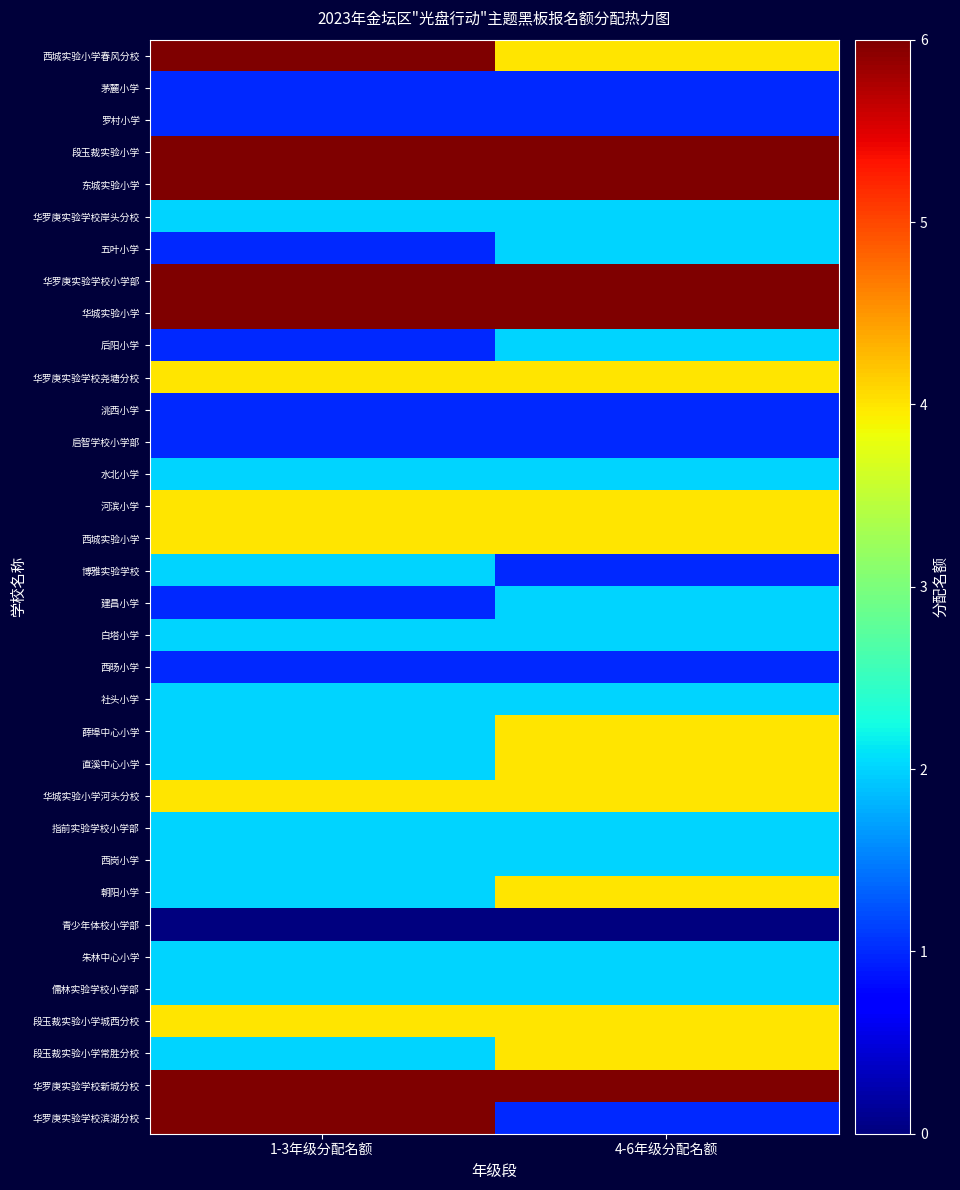

Reading right to left, transcribe all the data shown in this chart.

西城实验小学春风分校: 4-6年级分配名额=4	1-3年级分配名额=6
茅麓小学: 4-6年级分配名额=1	1-3年级分配名额=1
罗村小学: 4-6年级分配名额=1	1-3年级分配名额=1
段玉裁实验小学: 4-6年级分配名额=6	1-3年级分配名额=6
东城实验小学: 4-6年级分配名额=6	1-3年级分配名额=6
华罗庚实验学校岸头分校: 4-6年级分配名额=2	1-3年级分配名额=2
五叶小学: 4-6年级分配名额=2	1-3年级分配名额=1
华罗庚实验学校小学部: 4-6年级分配名额=6	1-3年级分配名额=6
华城实验小学: 4-6年级分配名额=6	1-3年级分配名额=6
后阳小学: 4-6年级分配名额=2	1-3年级分配名额=1
华罗庚实验学校尧塘分校: 4-6年级分配名额=4	1-3年级分配名额=4
洮西小学: 4-6年级分配名额=1	1-3年级分配名额=1
启智学校小学部: 4-6年级分配名额=1	1-3年级分配名额=1
水北小学: 4-6年级分配名额=2	1-3年级分配名额=2
河滨小学: 4-6年级分配名额=4	1-3年级分配名额=4
西城实验小学: 4-6年级分配名额=4	1-3年级分配名额=4
博雅实验学校: 4-6年级分配名额=1	1-3年级分配名额=2
建昌小学: 4-6年级分配名额=2	1-3年级分配名额=1
白塔小学: 4-6年级分配名额=2	1-3年级分配名额=2
西旸小学: 4-6年级分配名额=1	1-3年级分配名额=1
社头小学: 4-6年级分配名额=2	1-3年级分配名额=2
薛埠中心小学: 4-6年级分配名额=4	1-3年级分配名额=2
直溪中心小学: 4-6年级分配名额=4	1-3年级分配名额=2
华城实验小学河头分校: 4-6年级分配名额=4	1-3年级分配名额=4
指前实验学校小学部: 4-6年级分配名额=2	1-3年级分配名额=2
西岗小学: 4-6年级分配名额=2	1-3年级分配名额=2
朝阳小学: 4-6年级分配名额=4	1-3年级分配名额=2
青少年体校小学部: 4-6年级分配名额=0	1-3年级分配名额=0
朱林中心小学: 4-6年级分配名额=2	1-3年级分配名额=2
儒林实验学校小学部: 4-6年级分配名额=2	1-3年级分配名额=2
段玉裁实验小学城西分校: 4-6年级分配名额=4	1-3年级分配名额=4
段玉裁实验小学常胜分校: 4-6年级分配名额=4	1-3年级分配名额=2
华罗庚实验学校新城分校: 4-6年级分配名额=6	1-3年级分配名额=6
华罗庚实验学校滨湖分校: 4-6年级分配名额=1	1-3年级分配名额=6